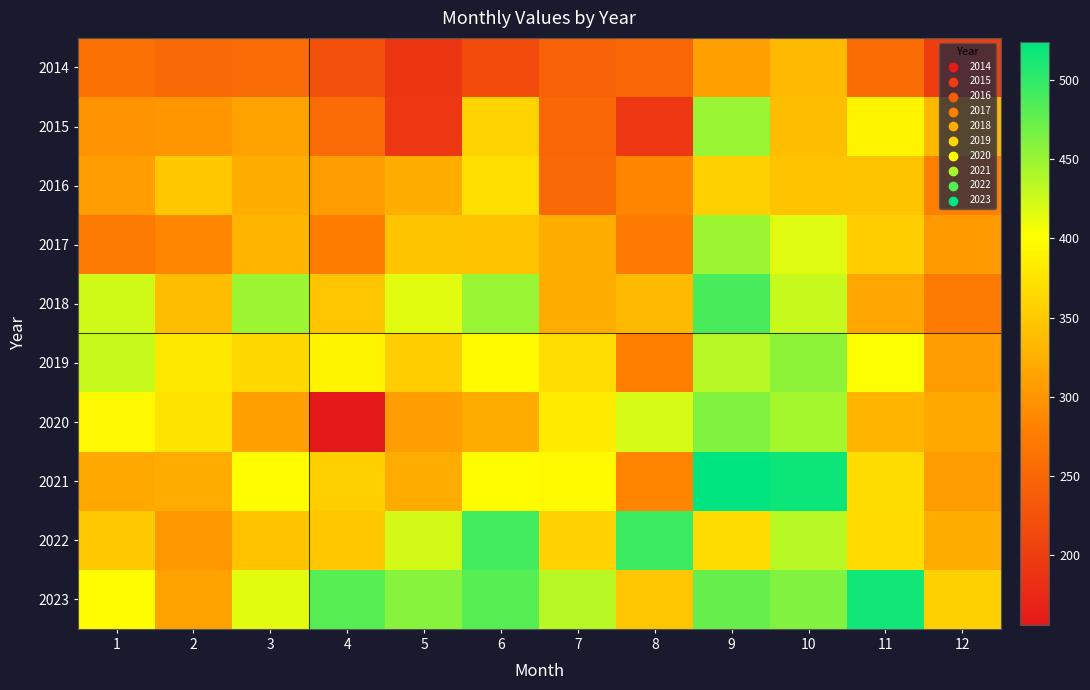

Between 1 and 10, which is larger?

10